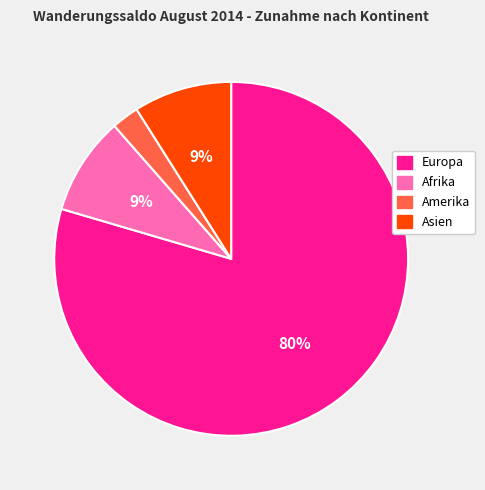

To the nearest percent, what is the average slice percentage?

25%